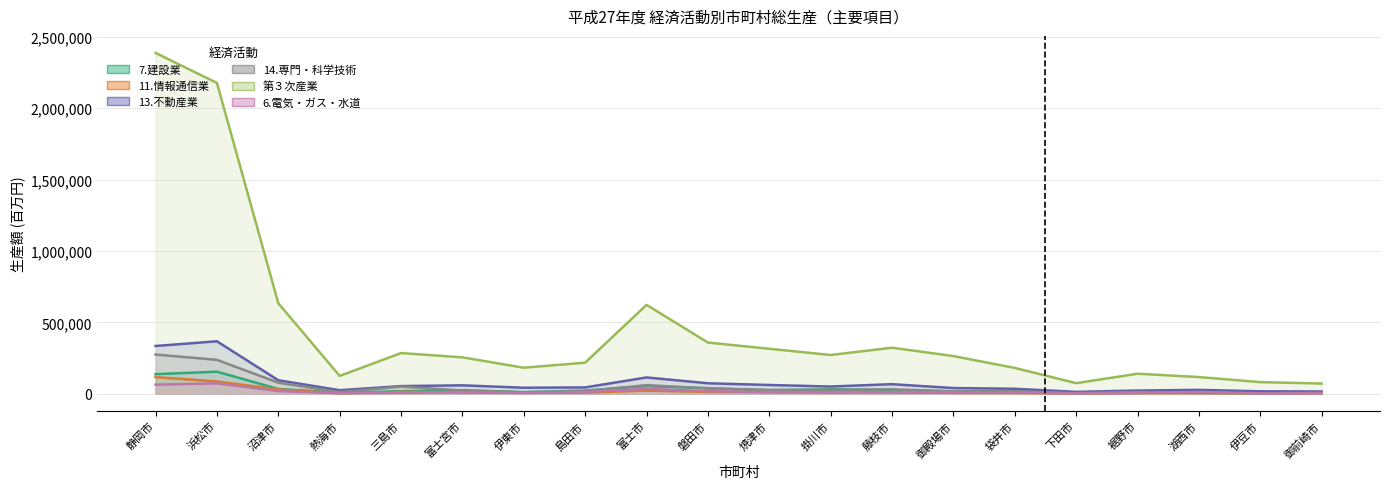

At which category does 14.専門・科学技術 reach its first local valley?

熱海市